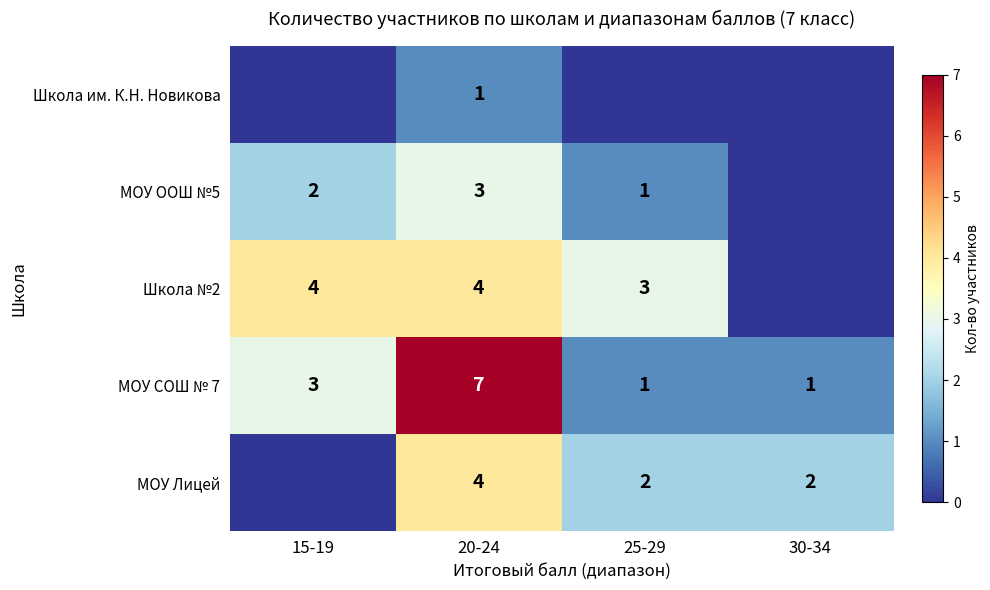

The value of Школа №2 at 15-19 is 4. True or false?

True